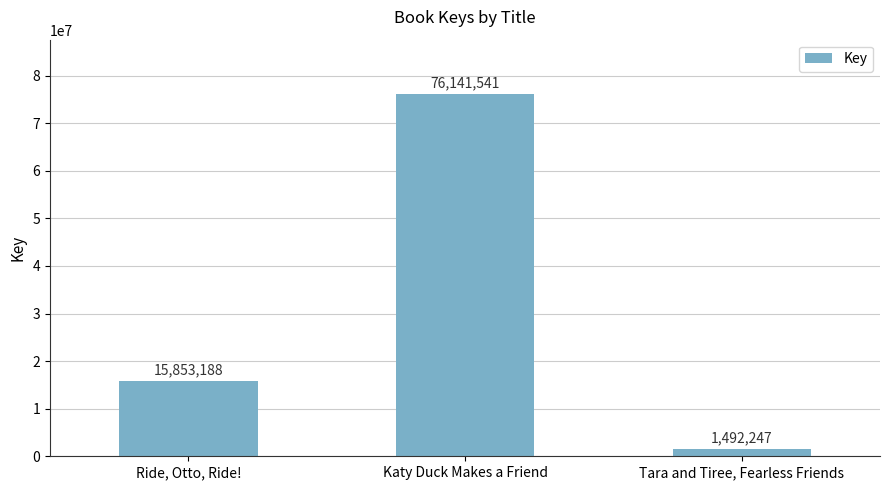

What is the difference between the values at Ride, Otto, Ride! and Katy Duck Makes a Friend?

60288353